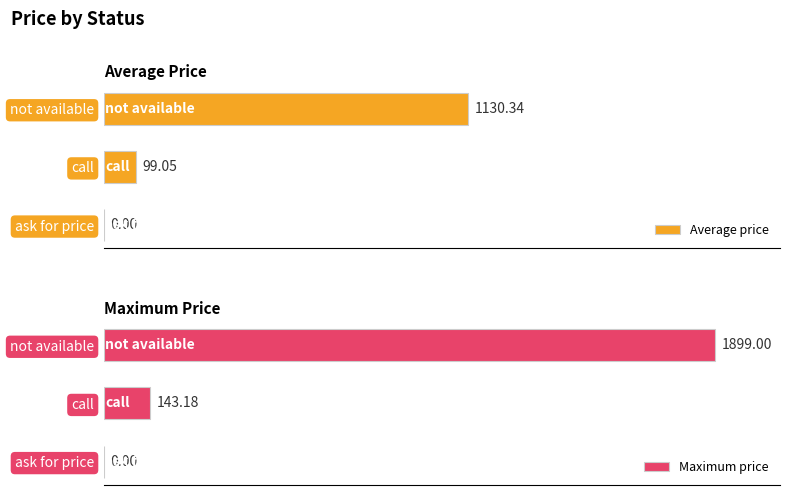

Rank the series by their average value, from highest to lowest.

Maximum price, Average price